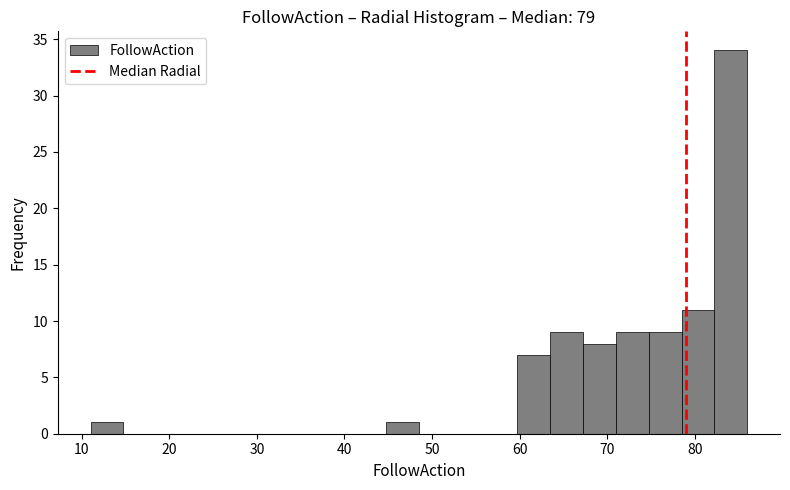

Read against the x-axis, roughly where is the centre of the tallest bar?

84